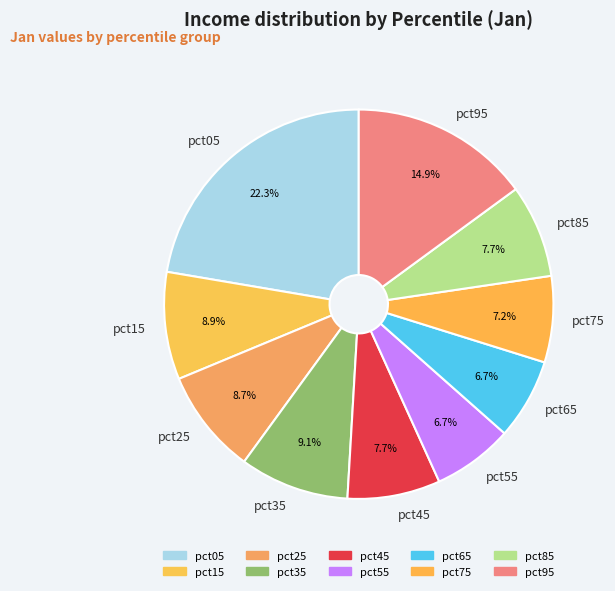

To the nearest percent, what is the difference between the pct55 and pct95 slice percentages?

8%